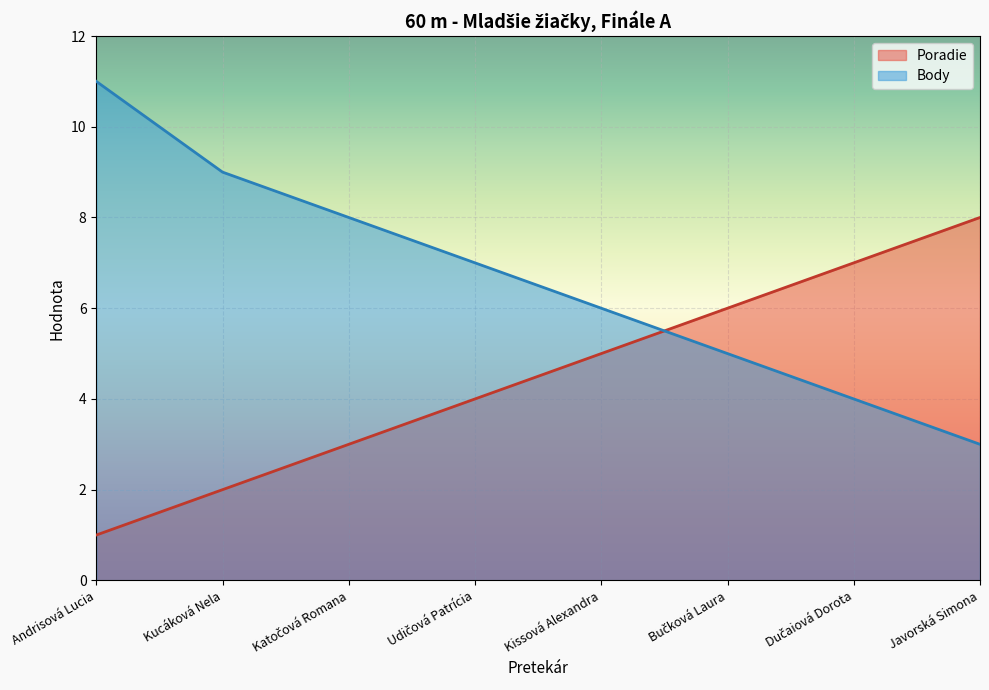

Reading right to left, list all the values displayed in this chart.

Poradie: Javorská Simona=8	Dučaiová Dorota=7	Bučková Laura=6	Kissová Alexandra=5	Udičová Patrícia=4	Katočová Romana=3	Kucáková Nela=2	Andrisová Lucia=1
Body: Javorská Simona=3	Dučaiová Dorota=4	Bučková Laura=5	Kissová Alexandra=6	Udičová Patrícia=7	Katočová Romana=8	Kucáková Nela=9	Andrisová Lucia=11